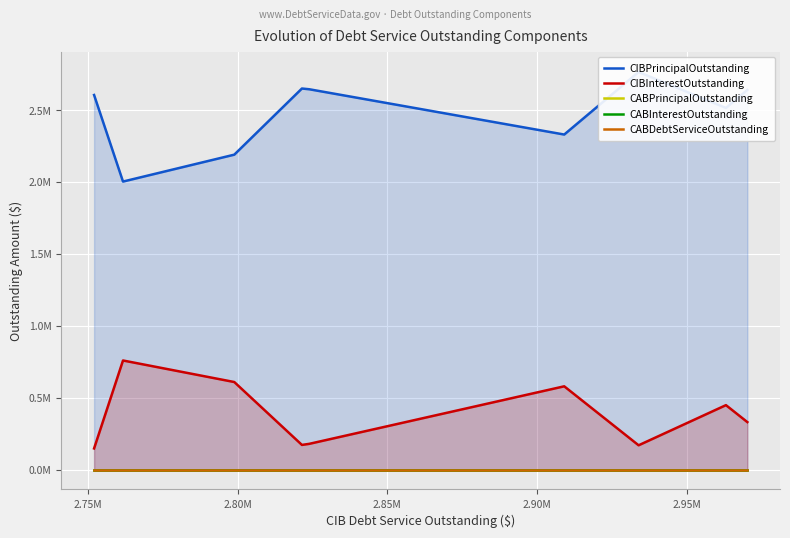

Is the value of CABPrincipalOutstanding at 2.75M greater than the value of CABInterestOutstanding at 2.90M?

No